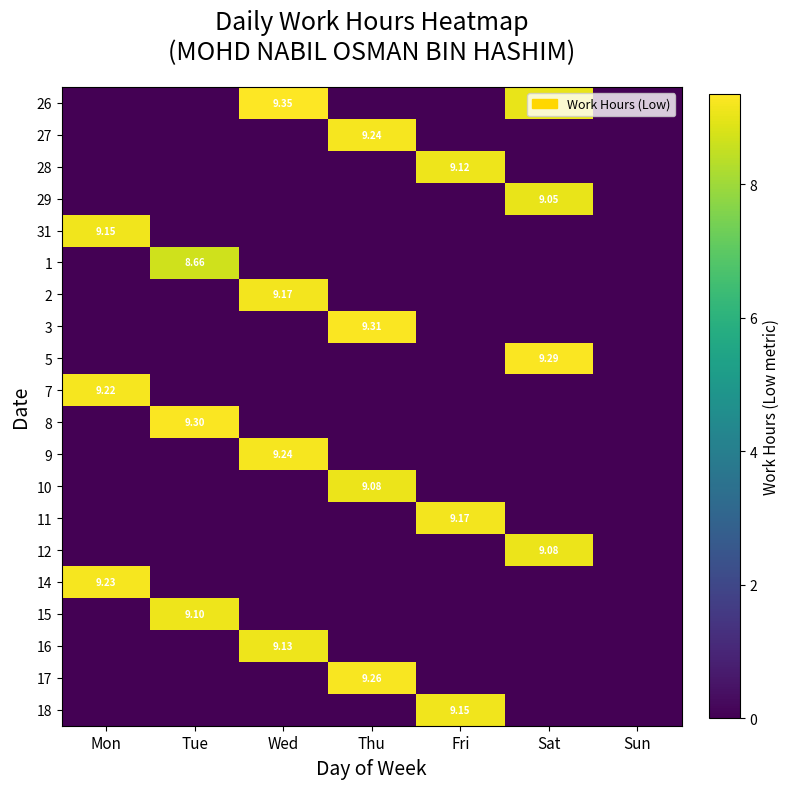

The 17 series shows 4.1 at Tue. True or false?

False